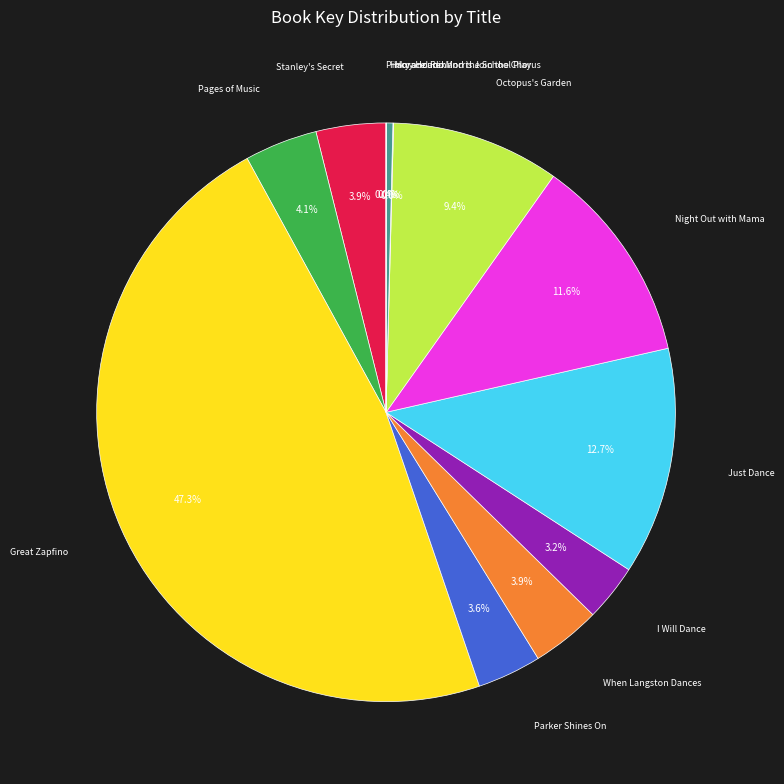

Does any single category account for the majority?

No